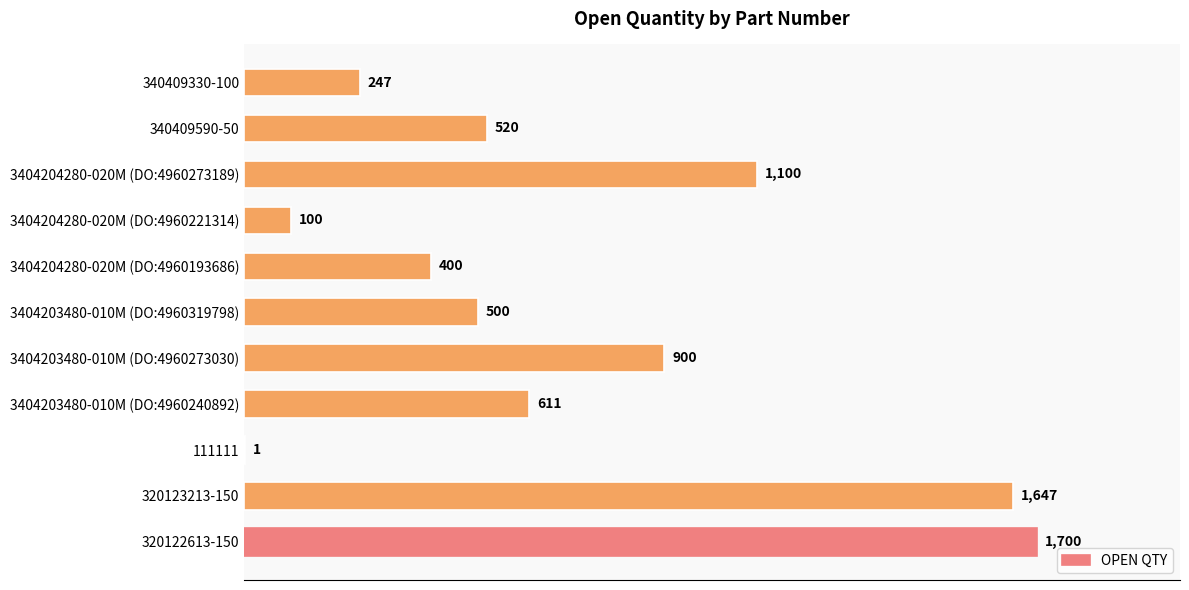

What is the sum of the values at 3404204280-020M (DO:4960273189) and 320123213-150?

2747